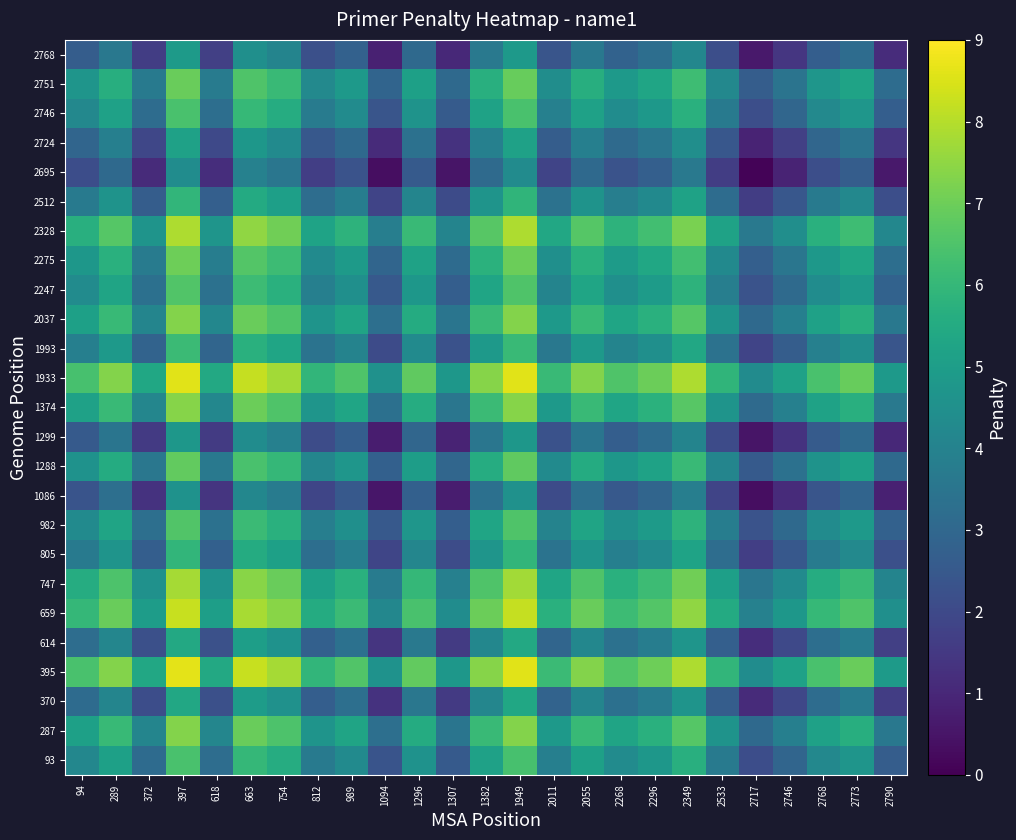

What is the maximum value shown in the chart?

8.6